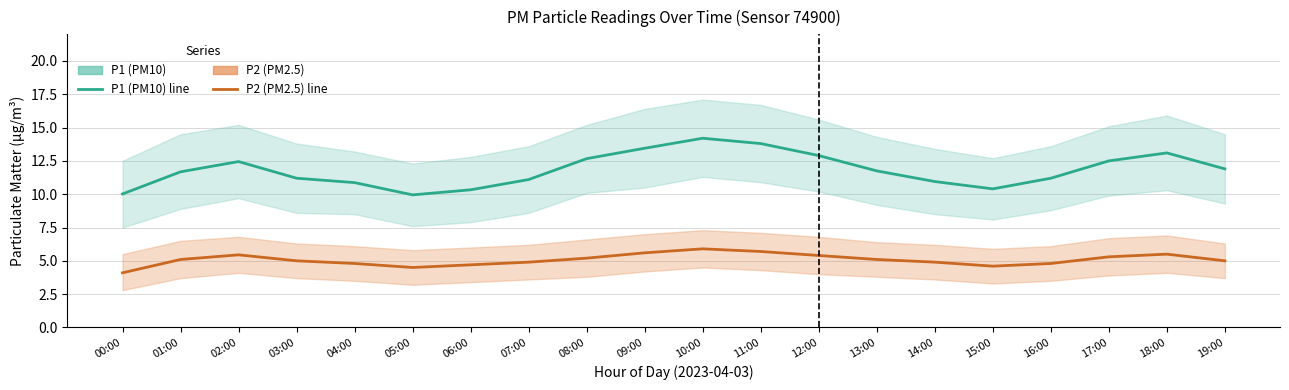

What is the maximum value for P2 (PM2.5)?

5.9